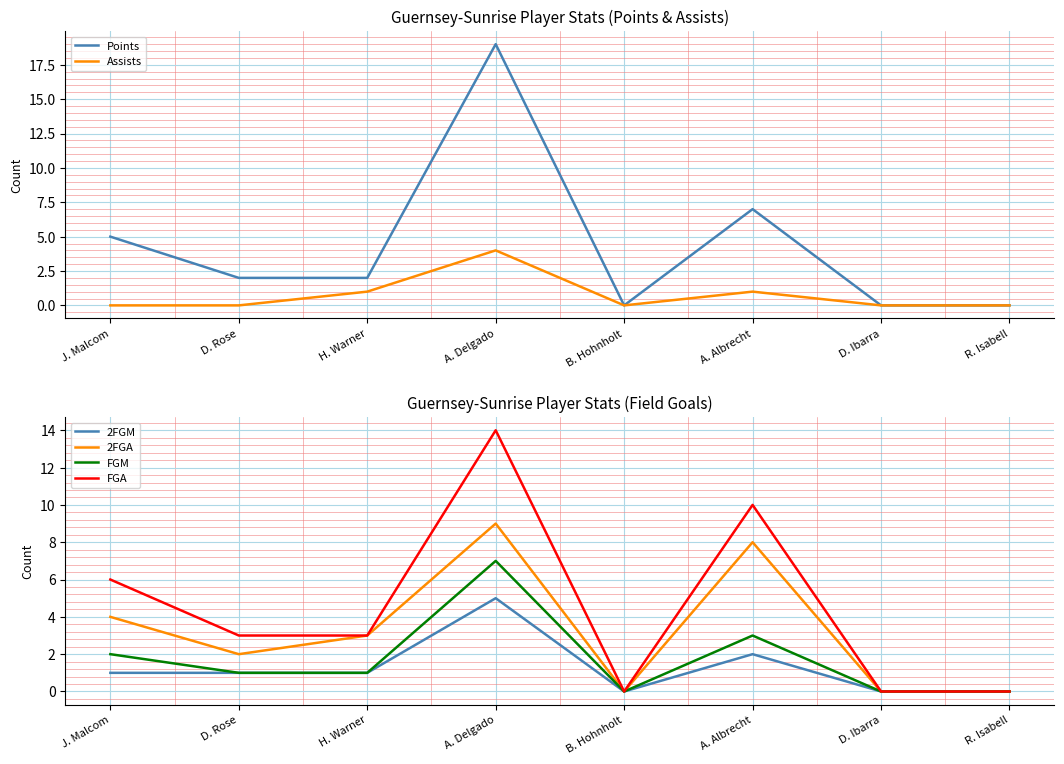

Is this an area chart (filled region under the line)?

No